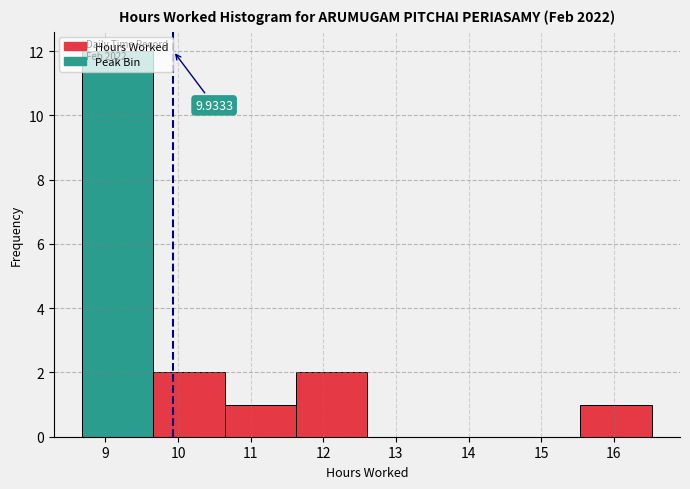

Over which range of the x-axis is the bar tallest?

8.68 to 9.66